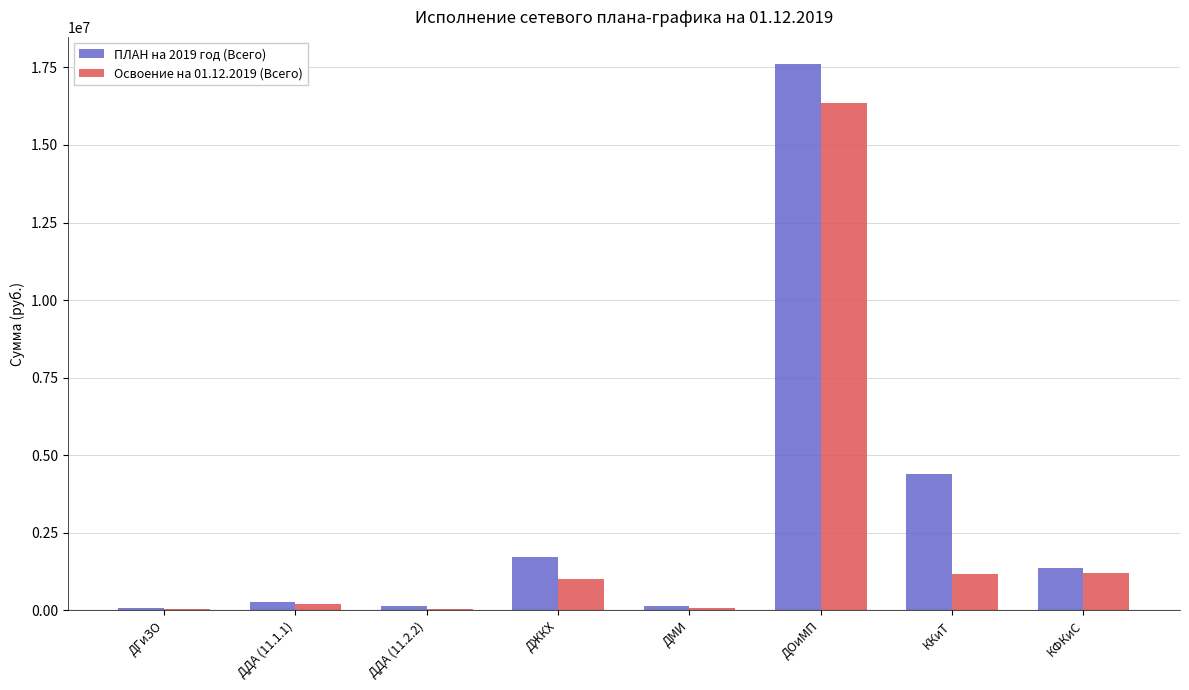

Is the value of Освоение на 01.12.2019 (Всего) at ДМИ greater than the value of ПЛАН на 2019 год (Всего) at ДОиМП?

No